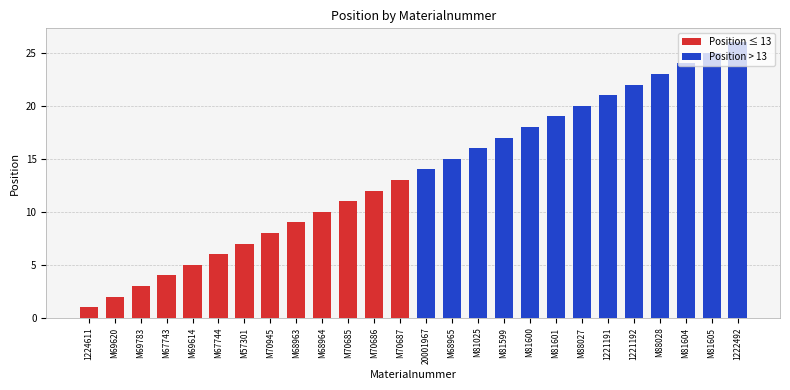

Approximately how many times larger is the value at M70686 compared to M67743?

3.0